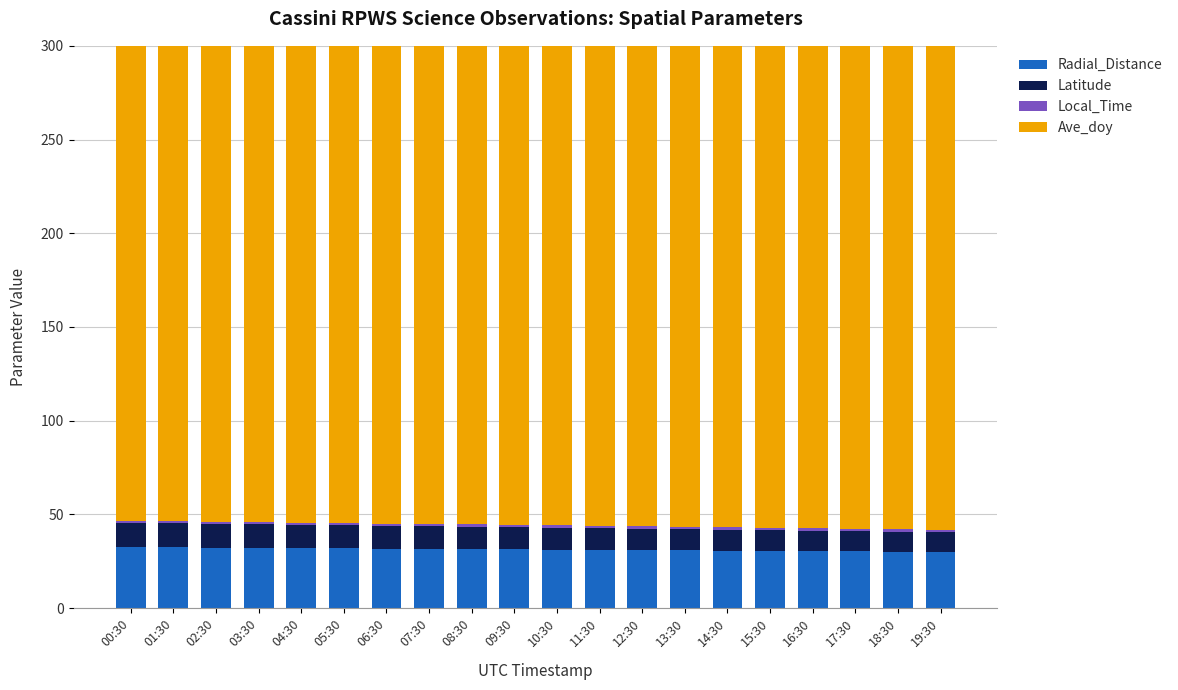

How many bars are there in each group?

4